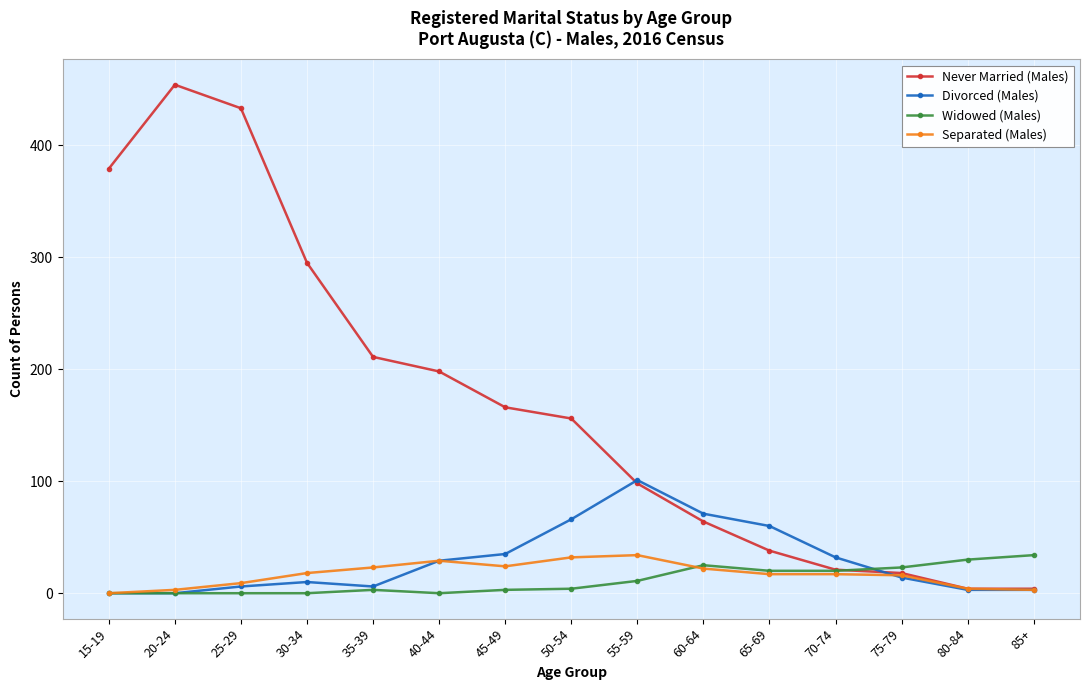

How many categories are shown in the chart?

15